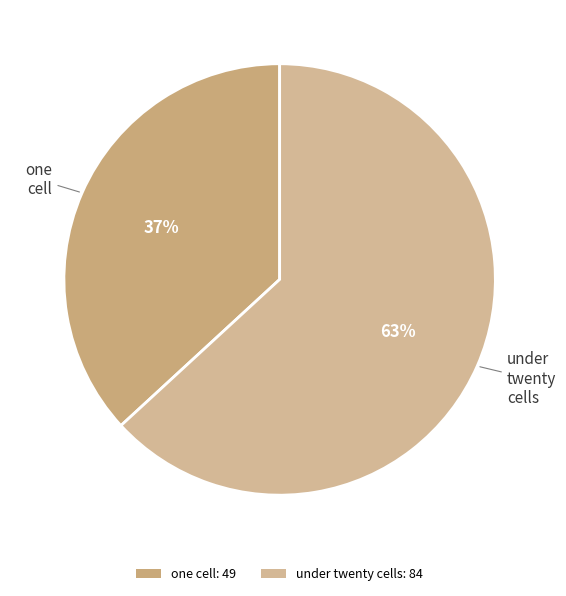

Rank the categories by value from highest to lowest.

under twenty cells: 84, one cell: 49